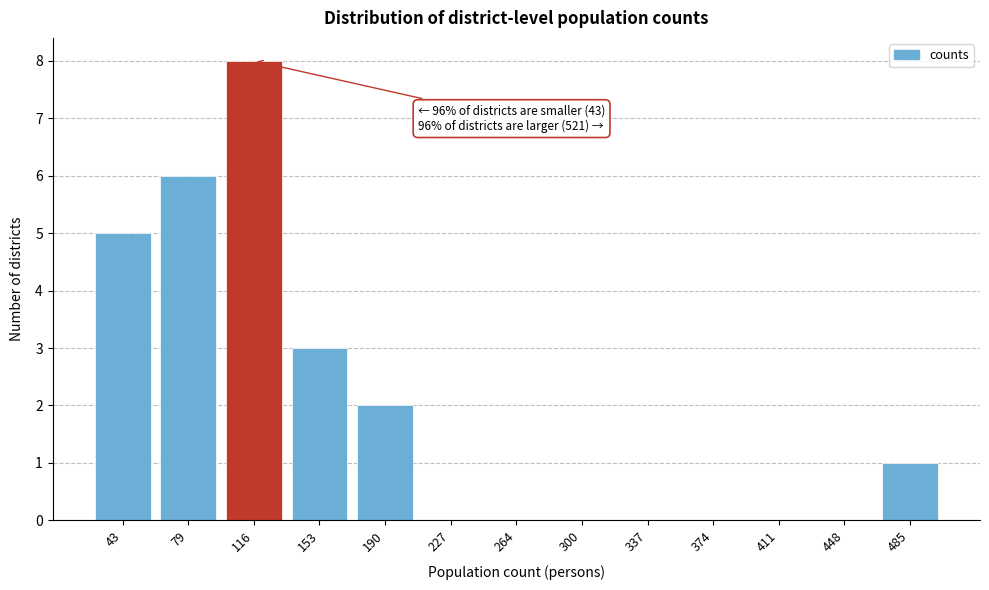

Reading left to right, transcribe all the data shown in this chart.

43=5	79=6	116=8	153=3	190=2	227=0	264=0	300=0	337=0	374=0	411=0	448=0	485=1